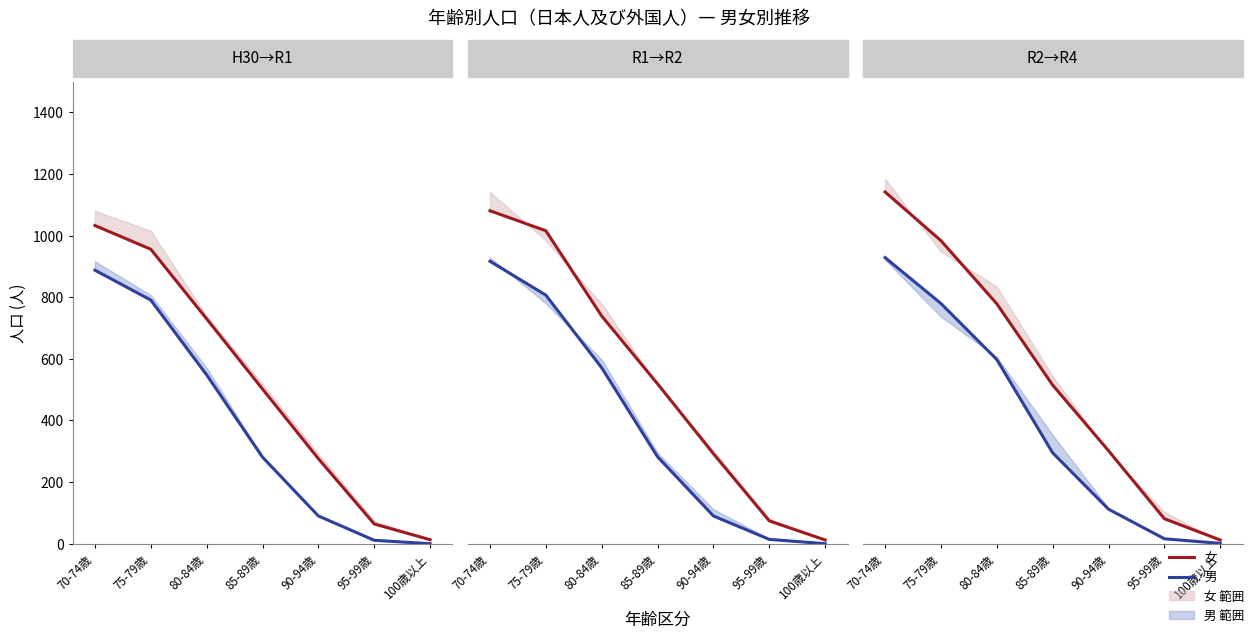

True or false: 男 has more than 2 interior local peaks.

False